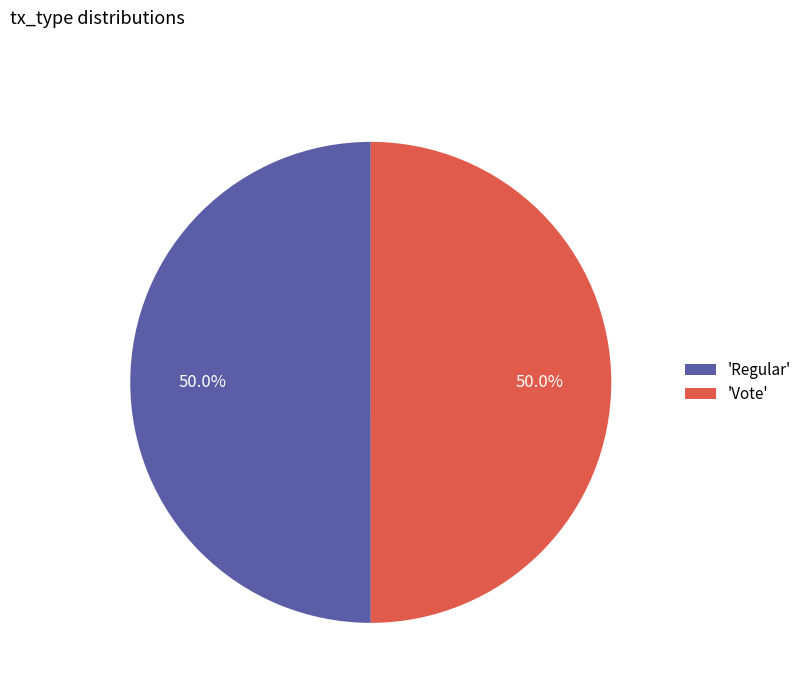

What portion of the pie excludes 'Vote'?

50.0%